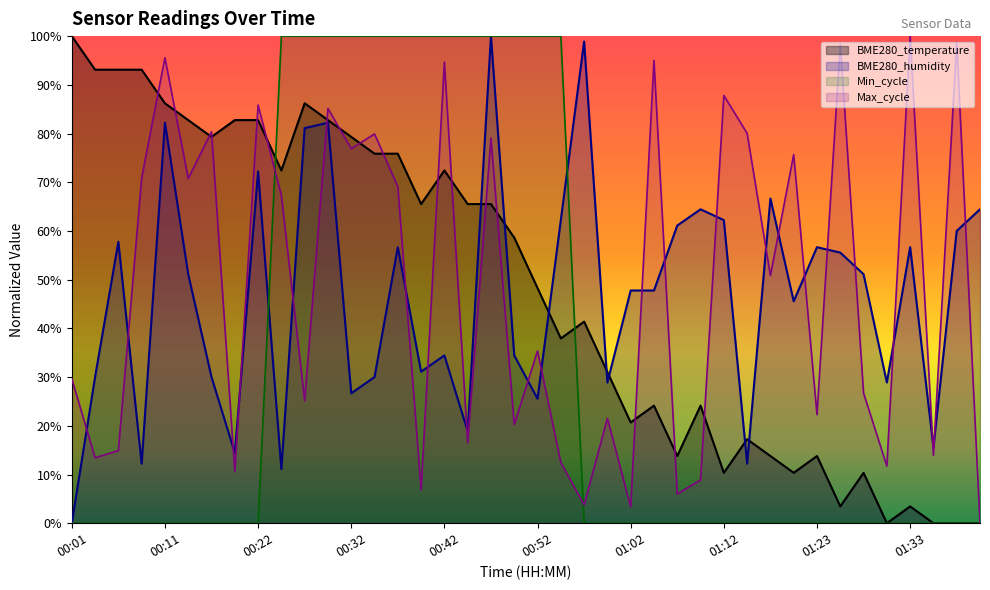

Reading left to right, transcribe all the data shown in this chart.

BME280_temperature: 00:01=1.0	00:03=0.9	00:06=0.9	00:08=0.9	00:11=0.9	00:13=0.8	00:16=0.8	00:19=0.8	00:22=0.8	00:24=0.7	00:27=0.9	00:30=0.8	00:32=0.8	00:35=0.8	00:37=0.8	00:40=0.7	00:42=0.7	00:45=0.7	00:47=0.7	00:50=0.6	00:52=0.5	00:55=0.4	00:57=0.4	01:00=0.3	01:02=0.2	01:05=0.2	01:07=0.1	01:10=0.2	01:12=0.1	01:15=0.2	01:17=0.1	01:20=0.1	01:23=0.1	01:25=0.0	01:28=0.1	01:30=0.0	01:33=0.0	01:36=0.0	01:38=0.0	01:41=0.0
BME280_humidity: 00:01=0.0	00:03=0.3	00:06=0.6	00:08=0.1	00:11=0.8	00:13=0.5	00:16=0.3	00:19=0.1	00:22=0.7	00:24=0.1	00:27=0.8	00:30=0.8	00:32=0.3	00:35=0.3	00:37=0.6	00:40=0.3	00:42=0.3	00:45=0.2	00:47=1.0	00:50=0.3	00:52=0.3	00:55=0.6	00:57=1.0	01:00=0.3	01:02=0.5	01:05=0.5	01:07=0.6	01:10=0.6	01:12=0.6	01:15=0.1	01:17=0.7	01:20=0.5	01:23=0.6	01:25=0.6	01:28=0.5	01:30=0.3	01:33=0.6	01:36=0.2	01:38=0.6	01:41=0.6
Min_cycle: 00:01=0.0	00:03=0.0	00:06=0.0	00:08=0.0	00:11=0.0	00:13=0.0	00:16=0.0	00:19=0.0	00:22=0.0	00:24=1.0	00:27=1.0	00:30=1.0	00:32=1.0	00:35=1.0	00:37=1.0	00:40=1.0	00:42=1.0	00:45=1.0	00:47=1.0	00:50=1.0	00:52=1.0	00:55=1.0	00:57=0.0	01:00=0.0	01:02=0.0	01:05=0.0	01:07=0.0	01:10=0.0	01:12=0.0	01:15=0.0	01:17=0.0	01:20=0.0	01:23=0.0	01:25=0.0	01:28=0.0	01:30=0.0	01:33=0.0	01:36=0.0	01:38=0.0	01:41=0.0
Max_cycle: 00:01=0.3	00:03=0.1	00:06=0.1	00:08=0.7	00:11=1.0	00:13=0.7	00:16=0.8	00:19=0.1	00:22=0.9	00:24=0.7	00:27=0.3	00:30=0.9	00:32=0.8	00:35=0.8	00:37=0.7	00:40=0.1	00:42=0.9	00:45=0.2	00:47=0.8	00:50=0.2	00:52=0.4	00:55=0.1	00:57=0.0	01:00=0.2	01:02=0.0	01:05=1.0	01:07=0.1	01:10=0.1	01:12=0.9	01:15=0.8	01:17=0.5	01:20=0.8	01:23=0.2	01:25=1.0	01:28=0.3	01:30=0.1	01:33=1.0	01:36=0.1	01:38=1.0	01:41=0.0